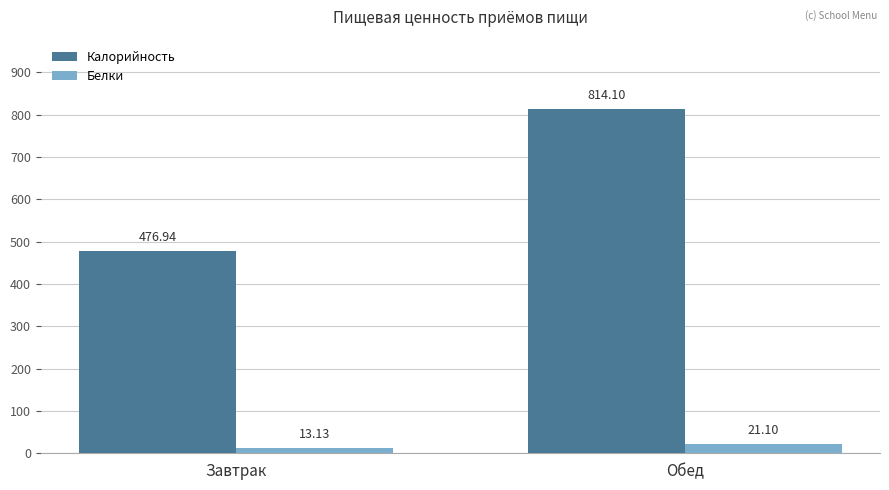

What is the sum of the Белки values at Завтрак and Обед?

34.2